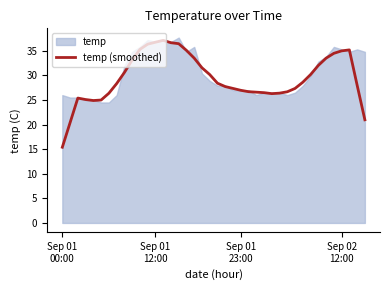

How many interior local valleys (lower than both neighbors) does the data have?

2